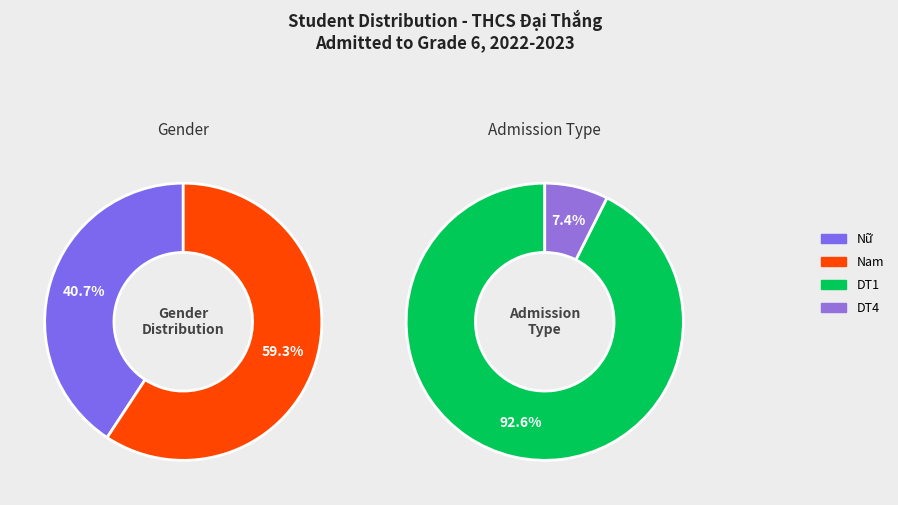

The Nam slice represents 59% of the pie. True or false?

True